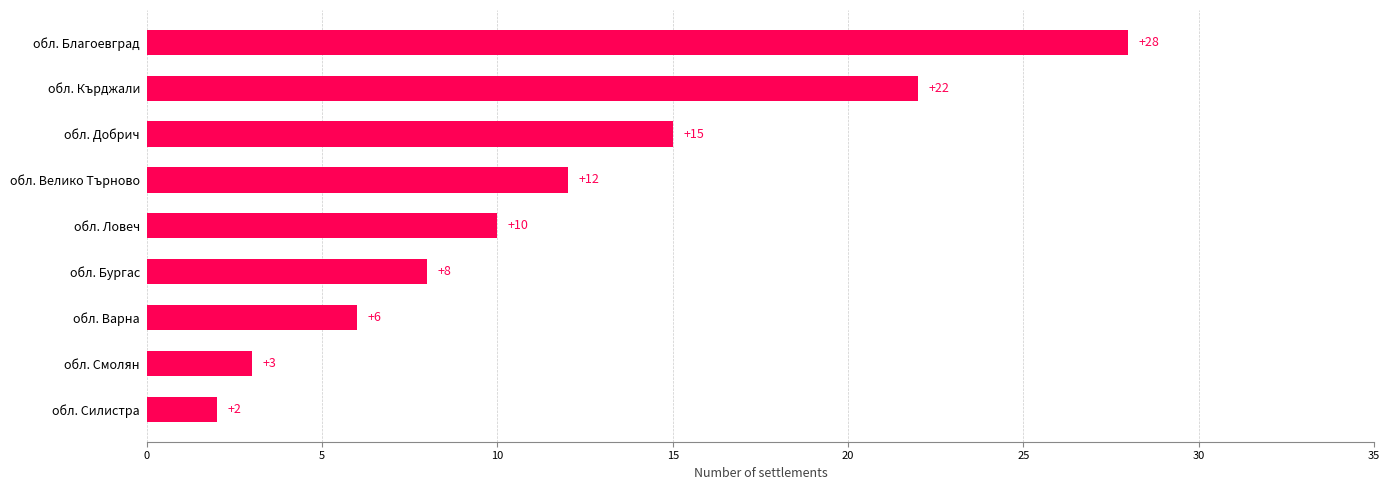

What is the sum of all values?

106